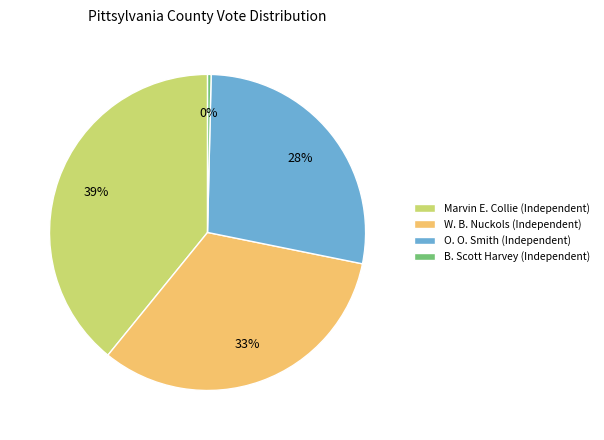

Do O. O. Smith (Independent) and W. B. Nuckols (Independent) together represent more than half of the pie?

Yes